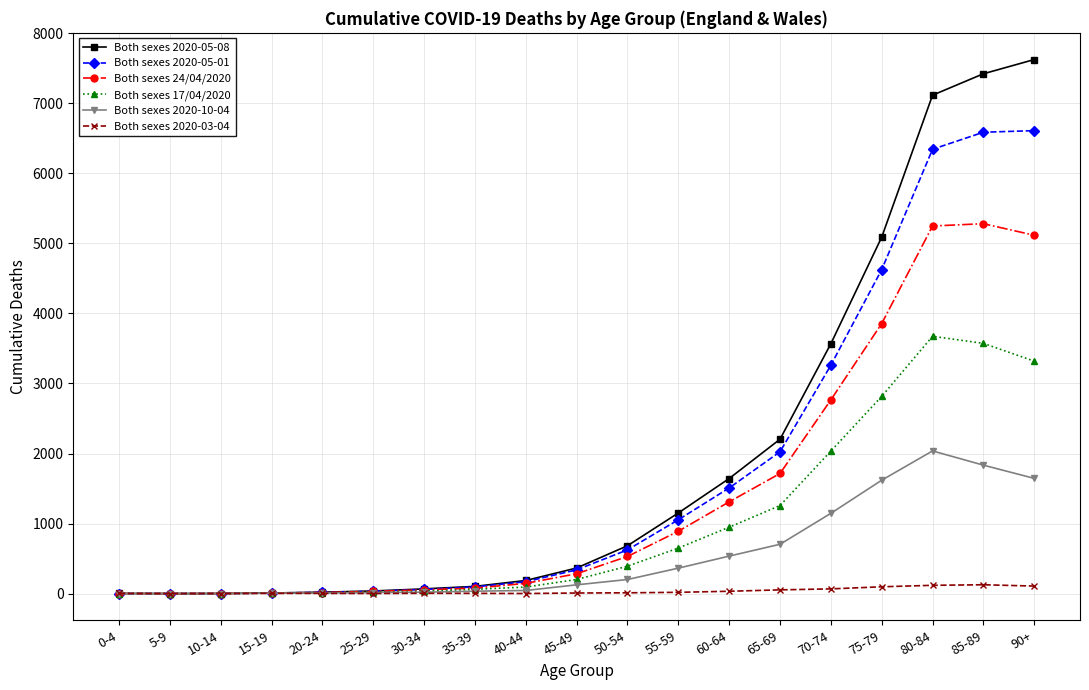

What is the label of the 8th point from the left?

35-39